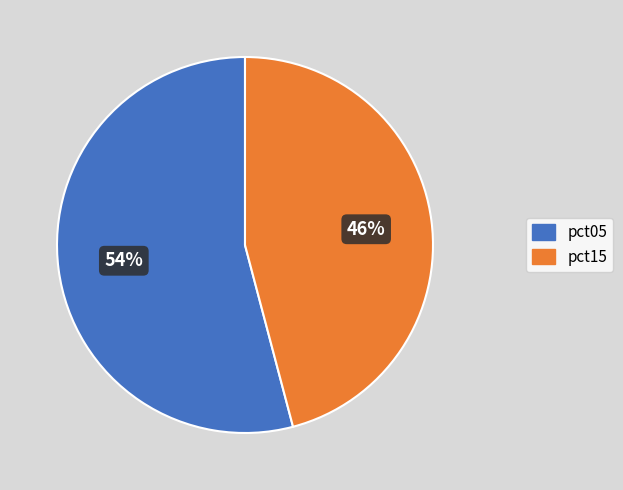

Is there any slice that represents more than half of the pie?

Yes